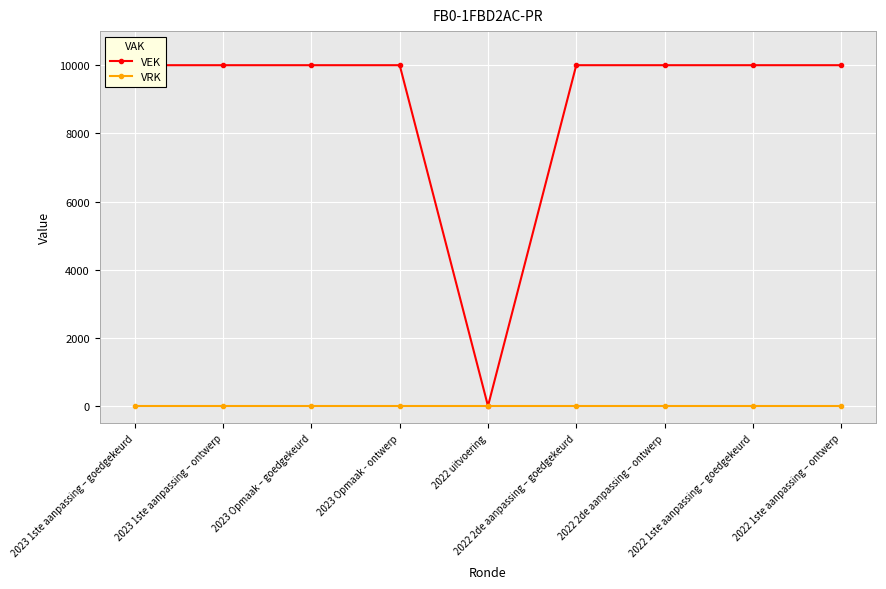

What position from the left is 2022 1ste aanpassing – goedgekeurd?

8